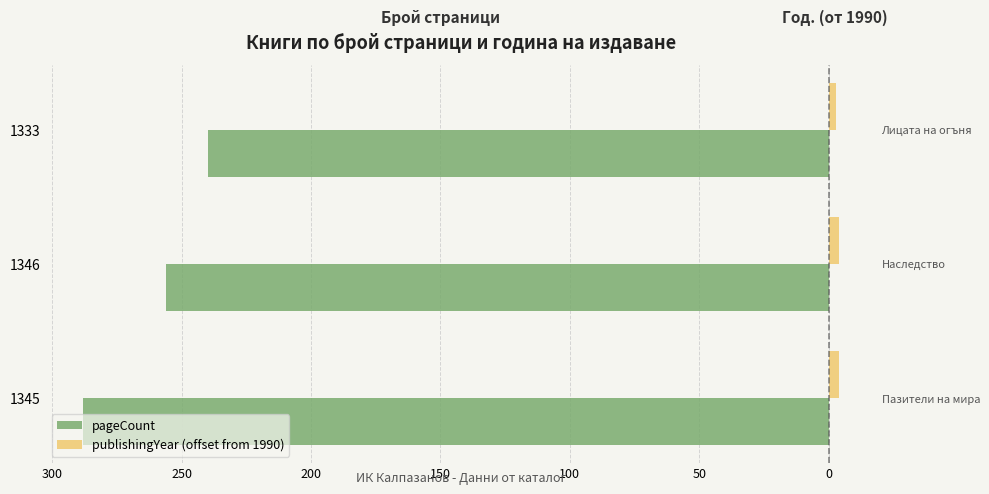

Reading left to right, transcribe all the data shown in this chart.

pageCount: -288	-256	-240
publishingYear (offset from 1990): 4	4	3